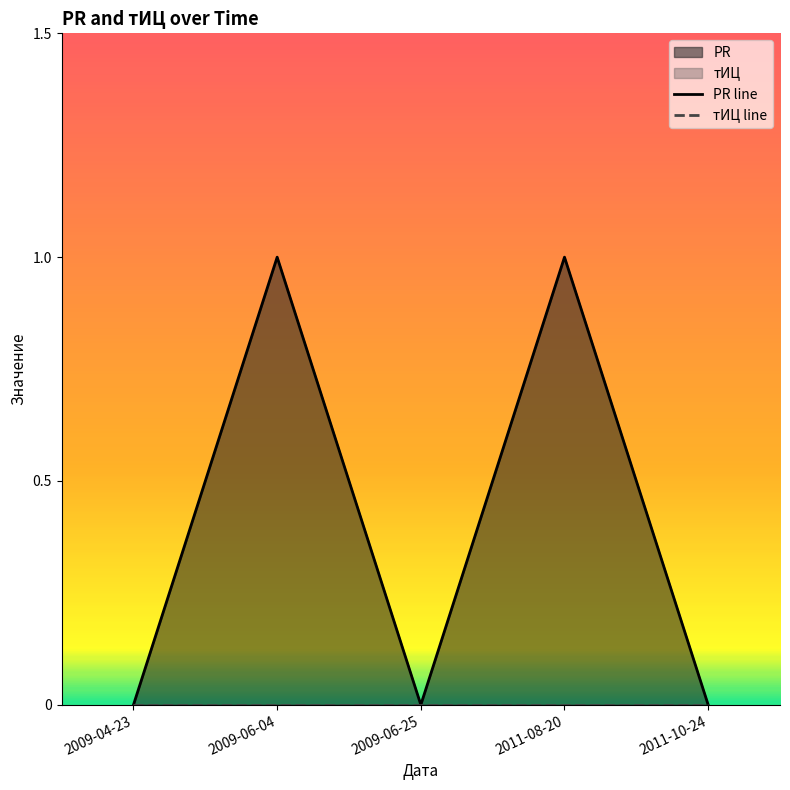

Does the chart have visible grid lines?

No